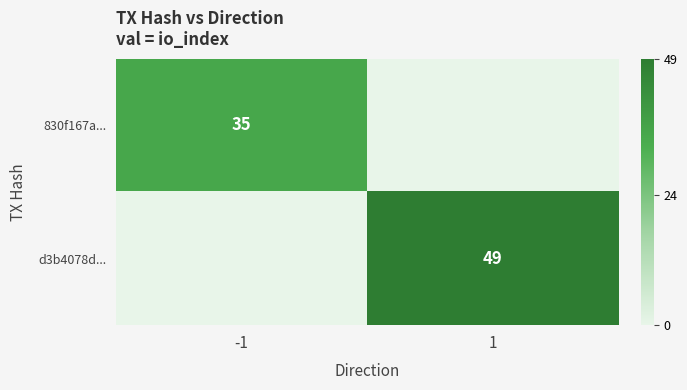

How many distinct data groups are displayed?

2